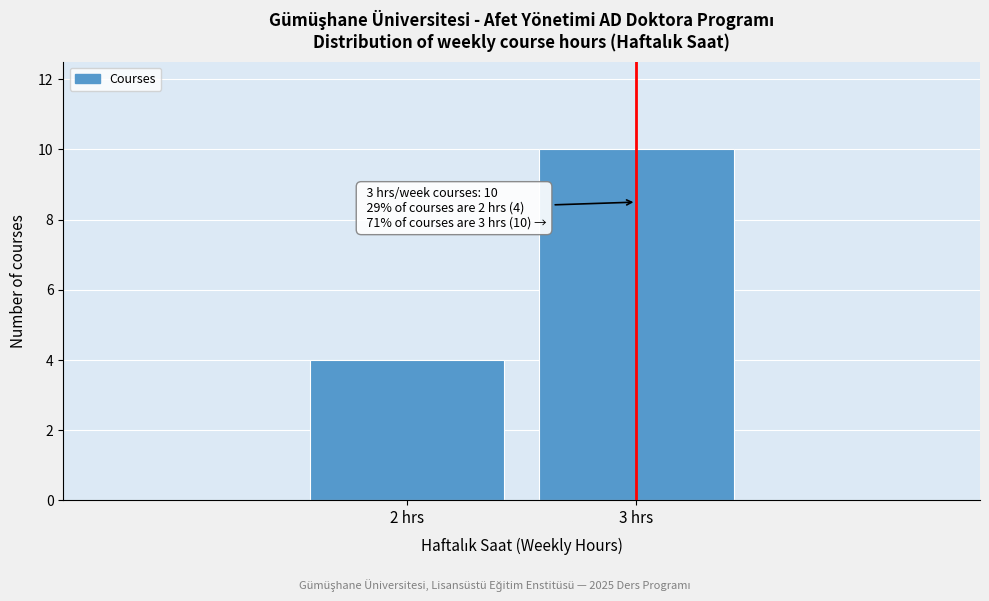

Reading right to left, list all the values displayed in this chart.

10	4